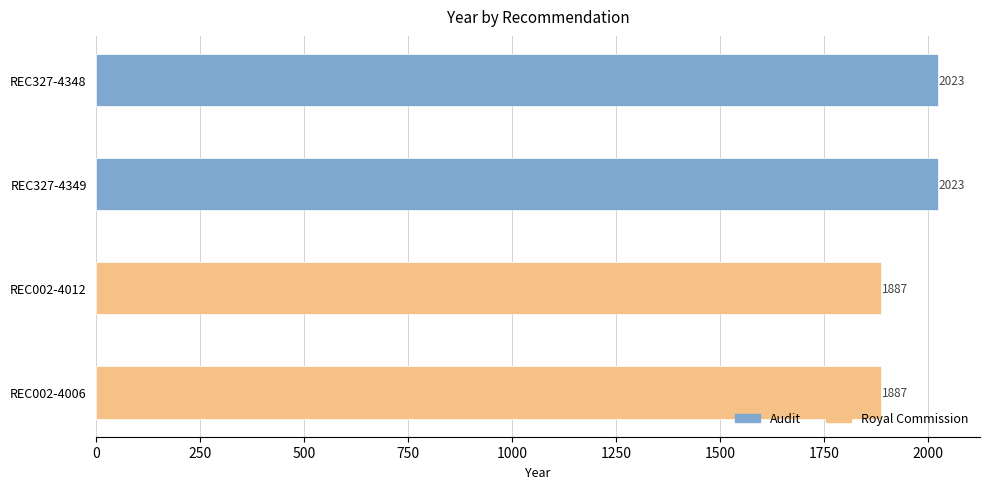

Are the bars horizontal?

Yes